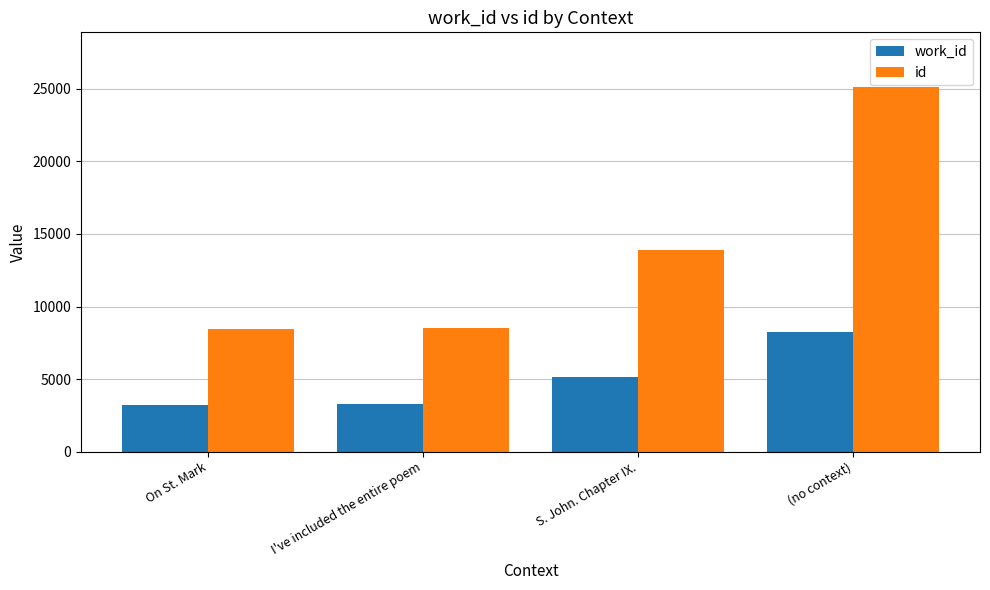

The work_id series shows 5172 at S. John. Chapter IX.. True or false?

True